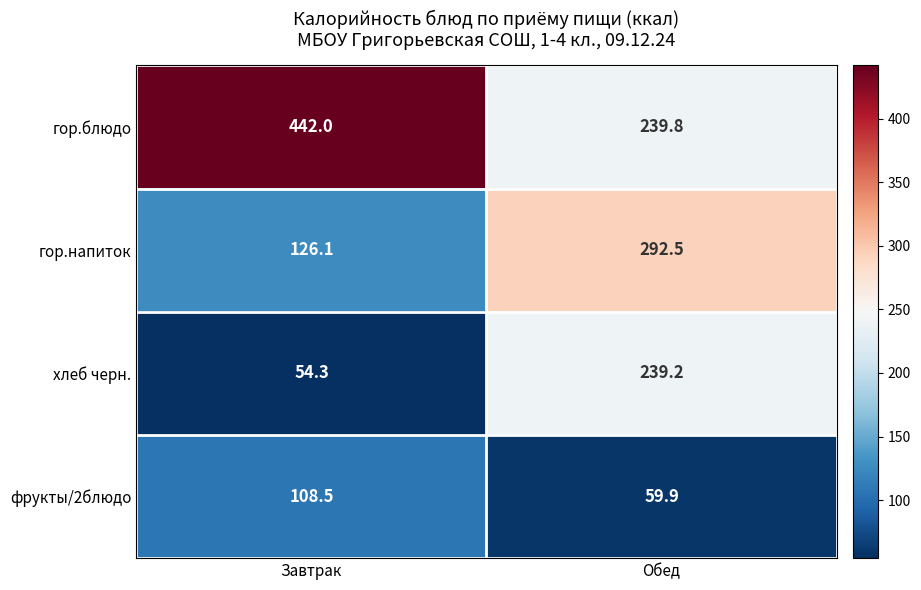

What is the smallest value displayed?

54.3